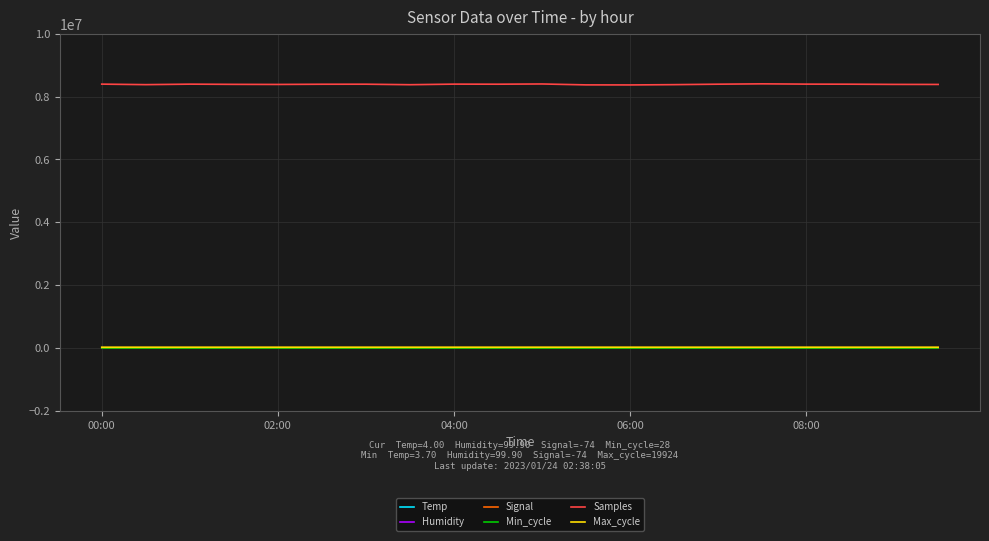

True or false: Samples and Max_cycle intersect in this chart.

False